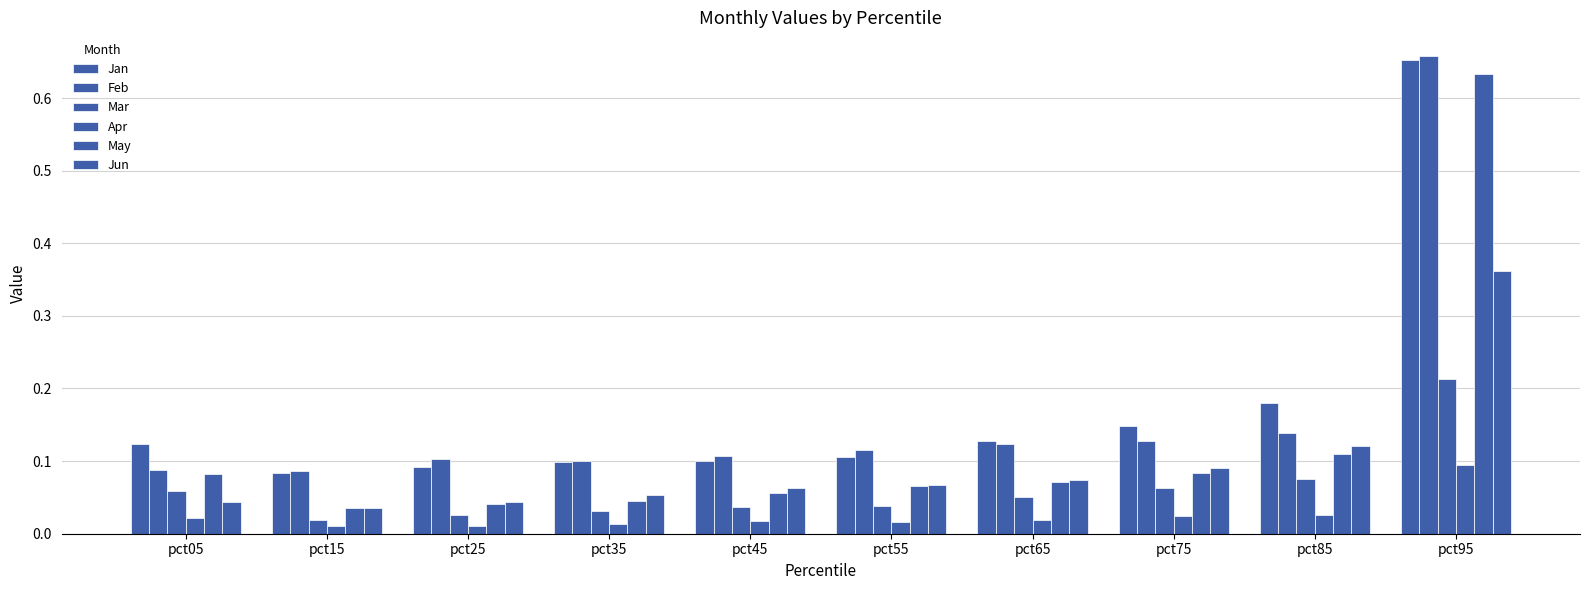

Which series changed the most between pct45 and pct75?

Jan